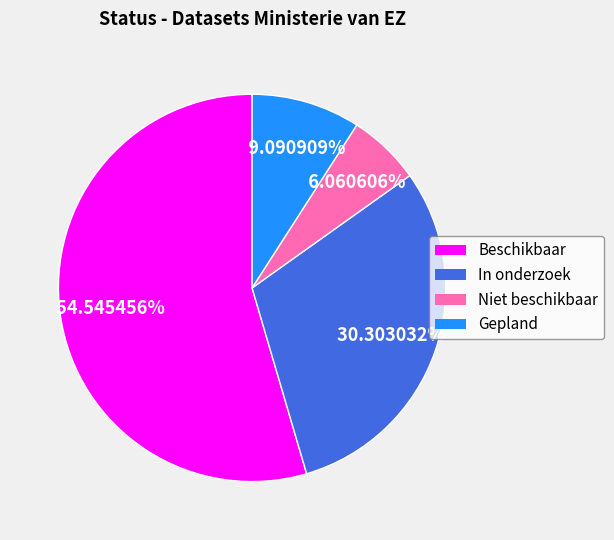

Is there a majority slice in this chart?

Yes